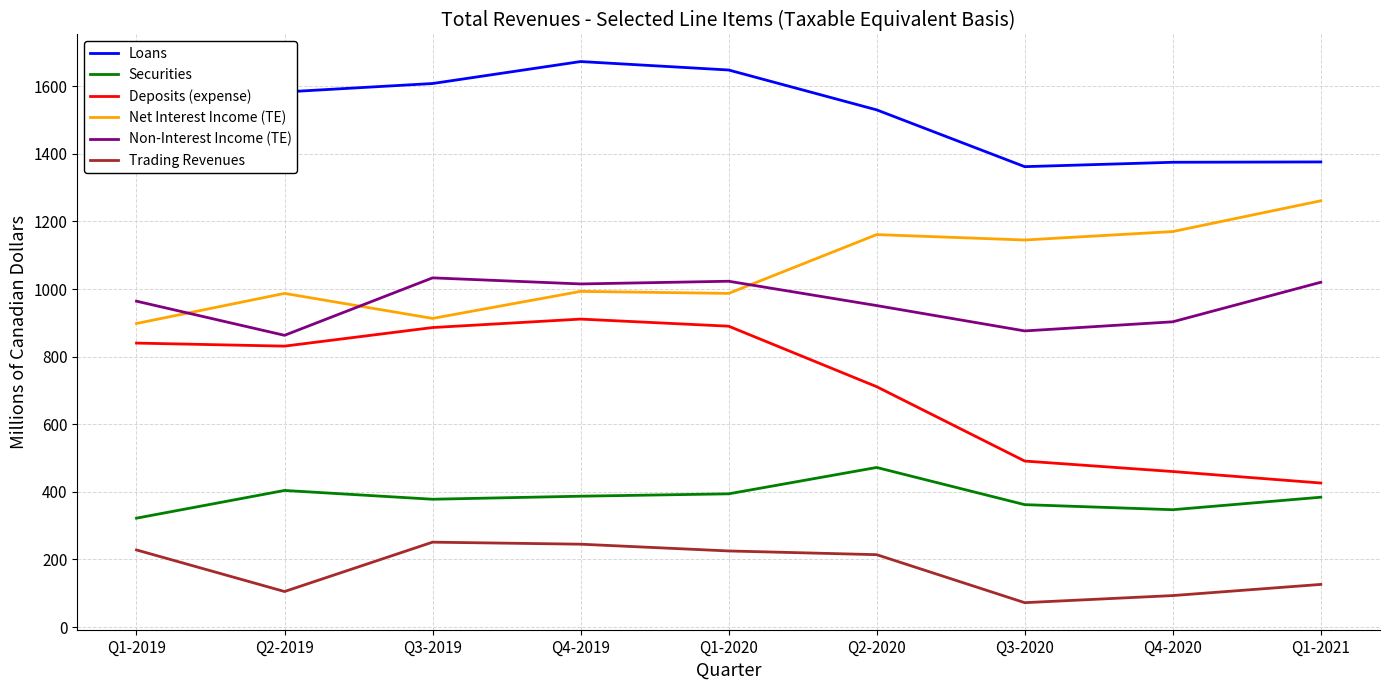

What position from the left is Q2-2020?

6